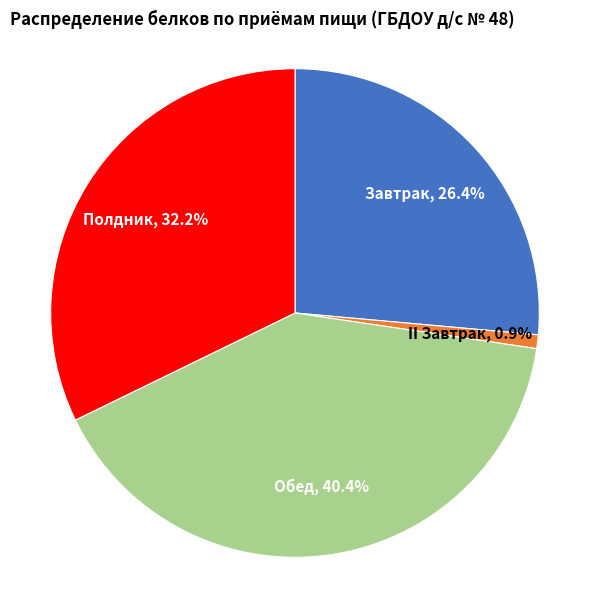

What is the ratio of the value at Обед to the value at Завтрак?

1.5